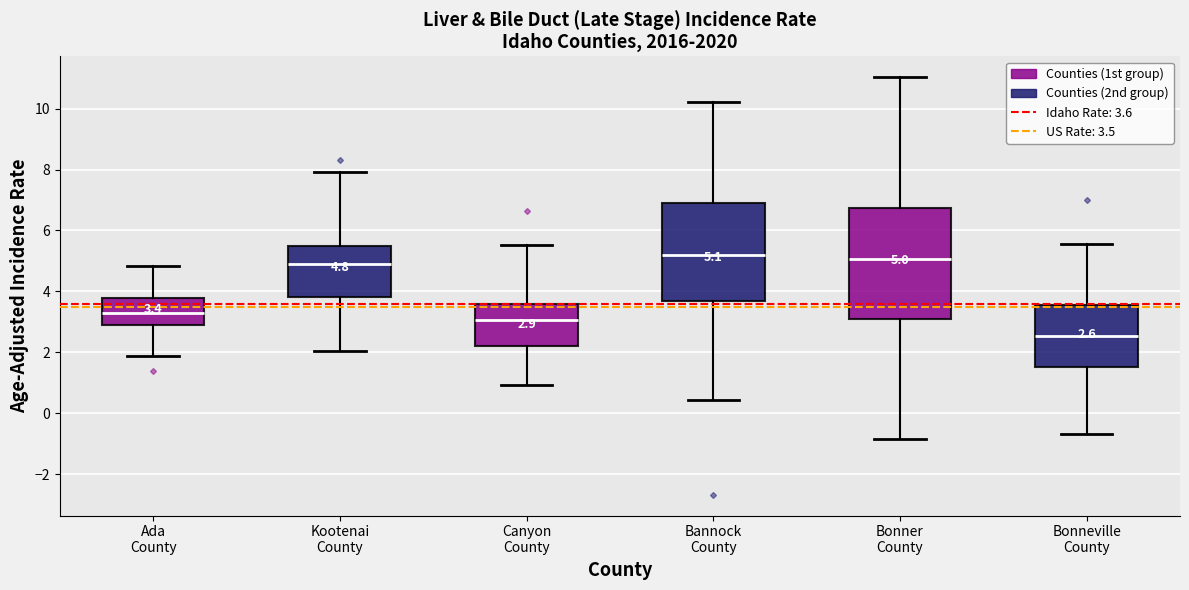

Which box's median line is the lowest?

Bonneville County